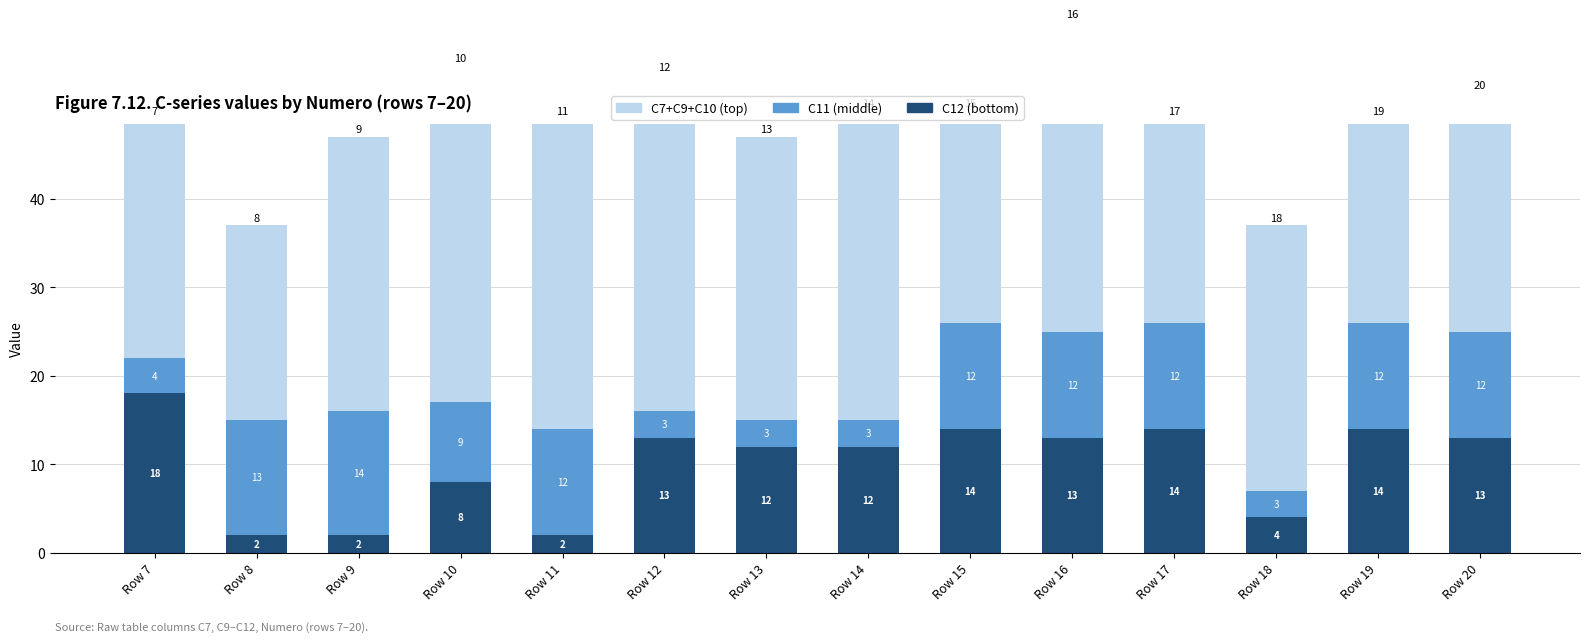

At which label is C12 closest to 10?

Row 10